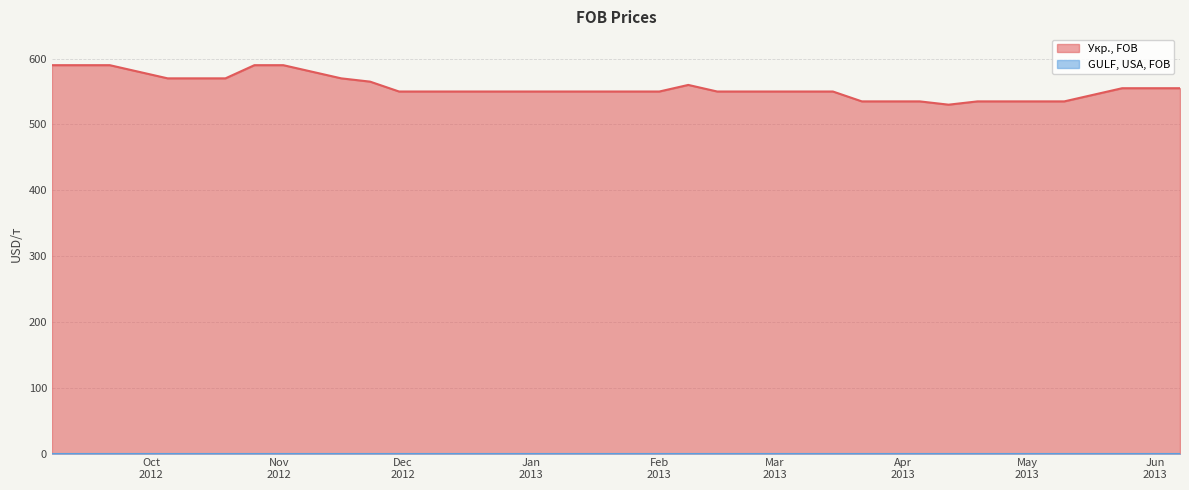

Which has a higher value, 2013-06-07 or 2012-09-07?

2012-09-07